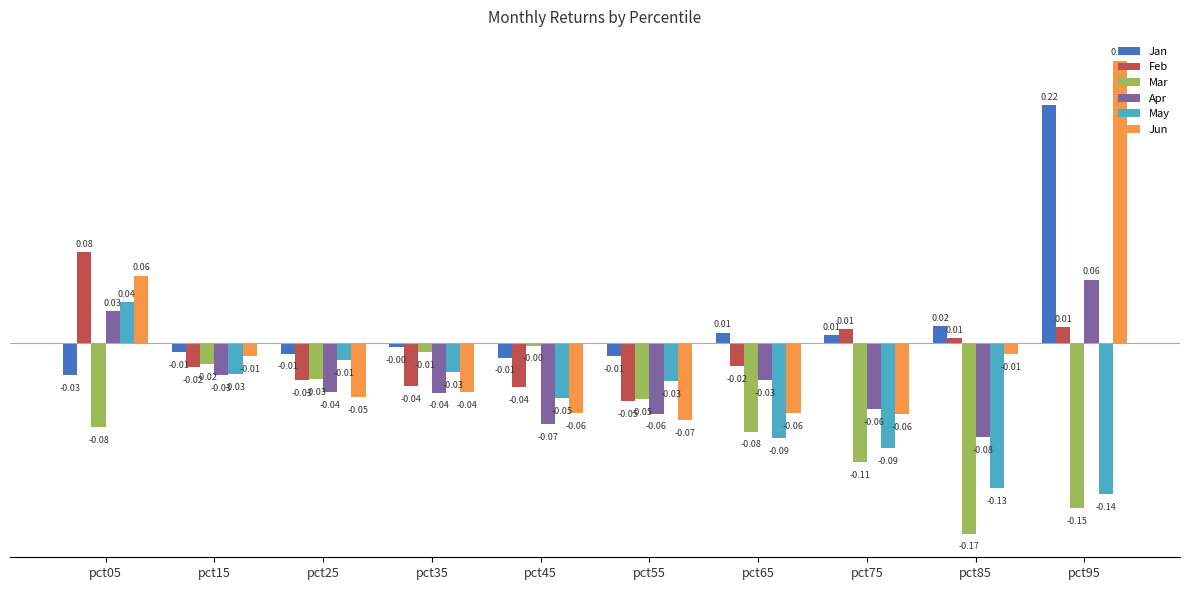

At which category is the sum across all series the highest?

pct95